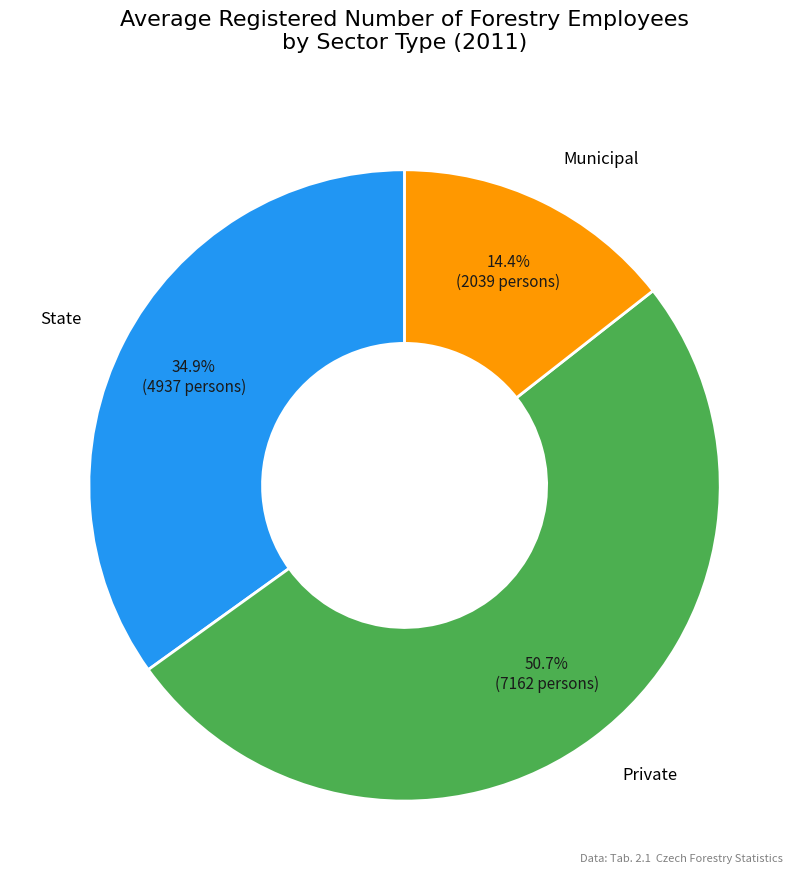

How many segments does this pie chart have?

3